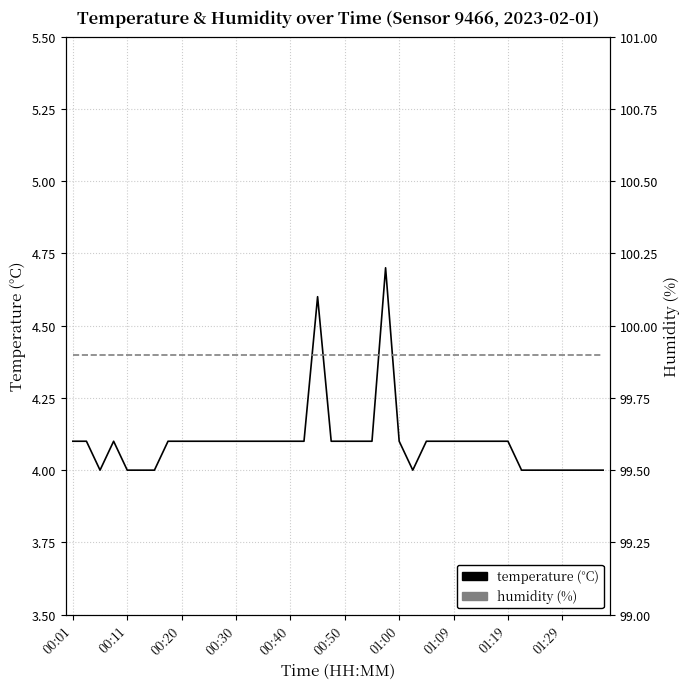

What are all the series names shown in the legend?

temperature, humidity